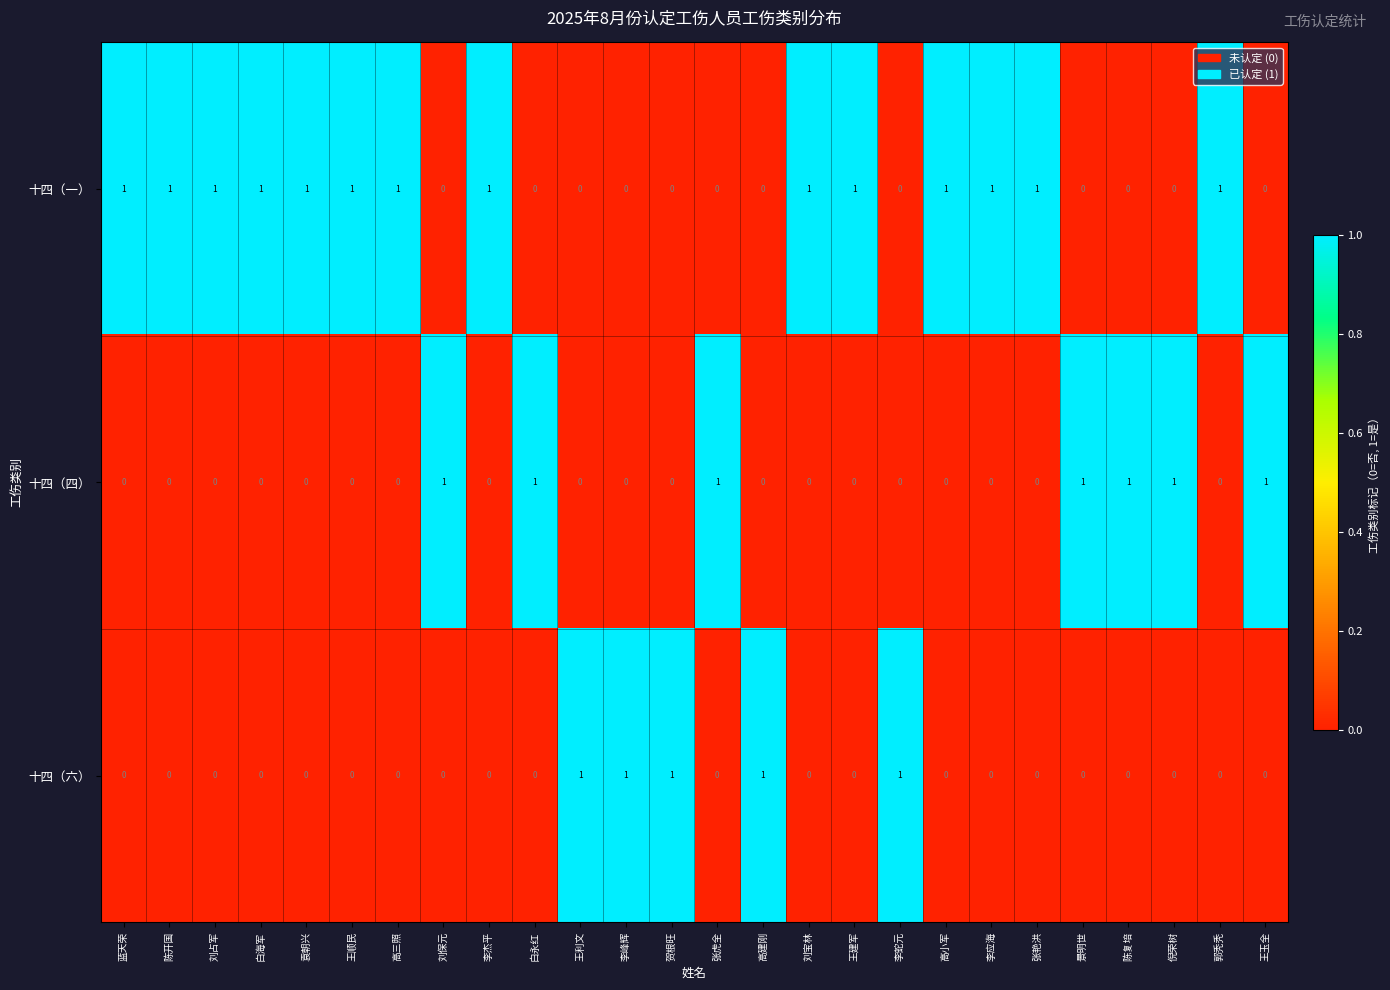

Count the 十四（四） values in the range 0 to 1.

26